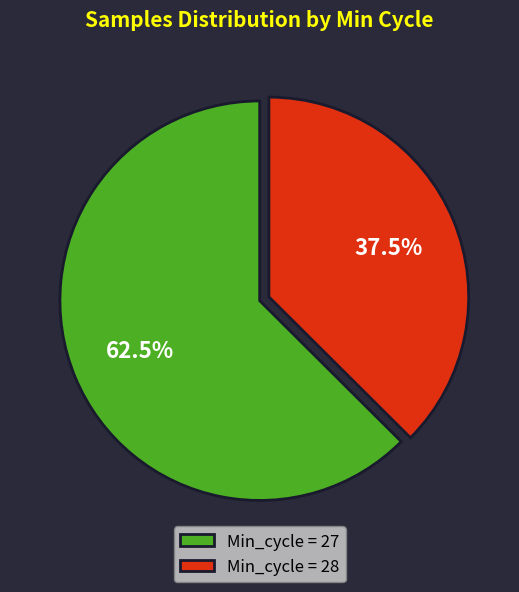

What is the ratio of the value at Min_cycle = 28 to the value at Min_cycle = 27?

0.6